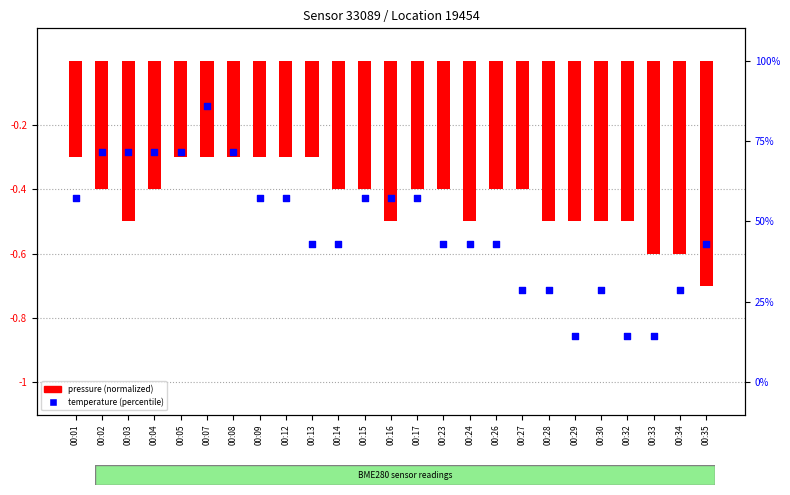

Which series has the largest total across all categories?

temperature (percentile)